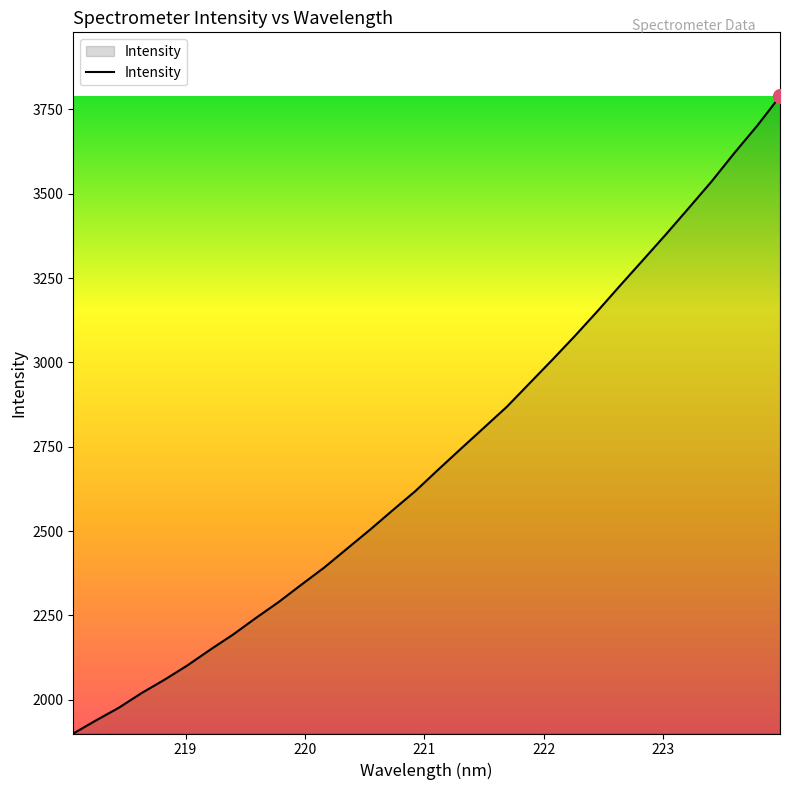

What is the greatest value displayed?

3789.0